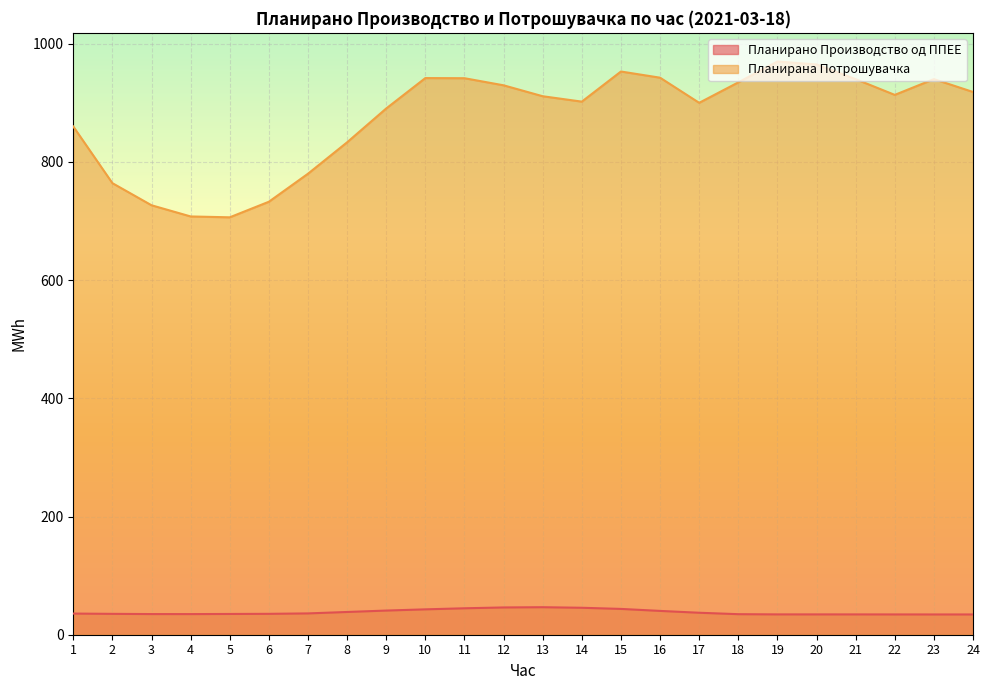

At 24, list the series in order from largest to smallest.

Планирана Потрошувачка, Планирано Производство од ППЕЕ